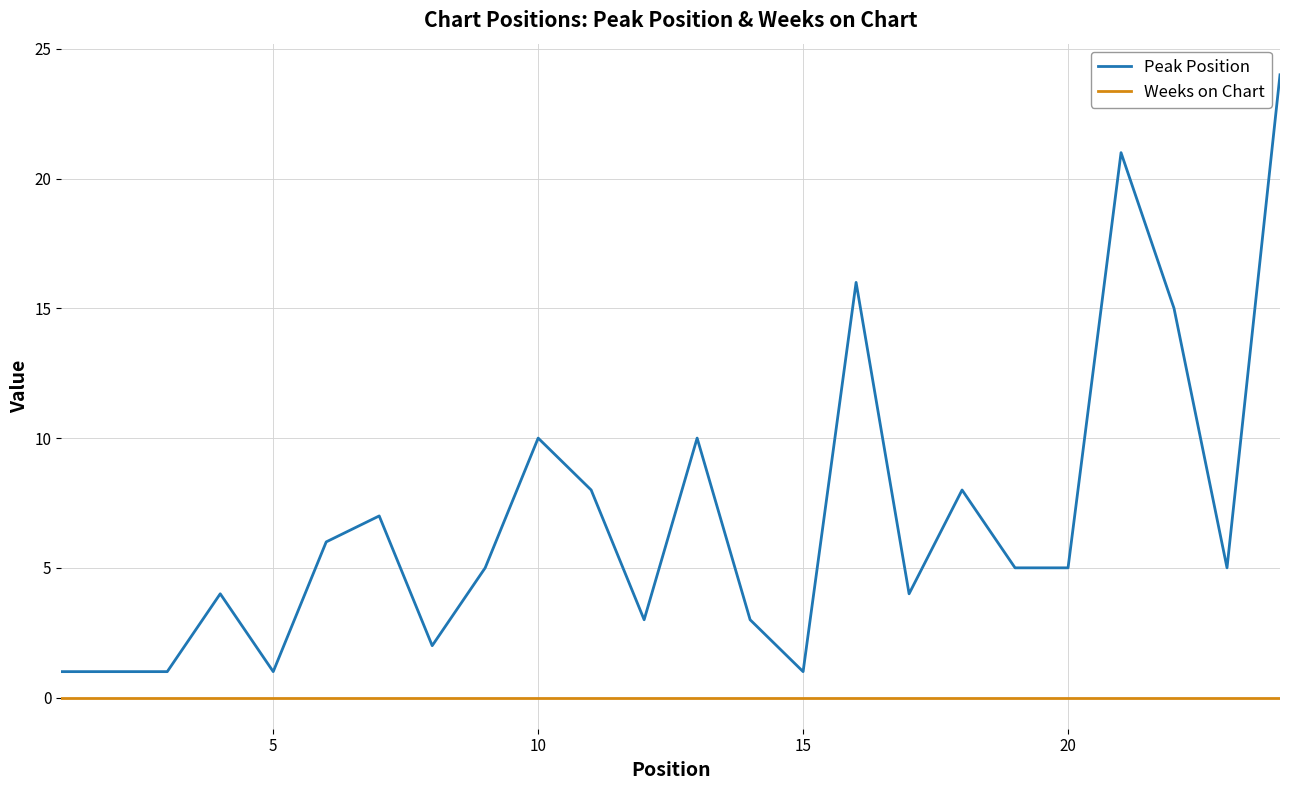

What is the difference between the maximum and minimum values in the Peak Position series?

23